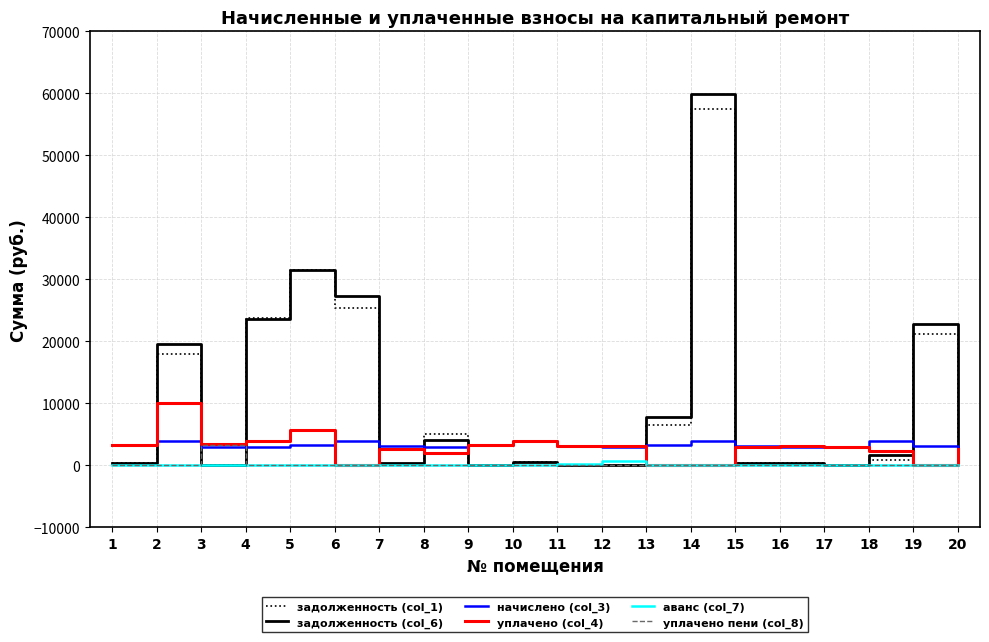

What is the greatest value displayed?

59900.4